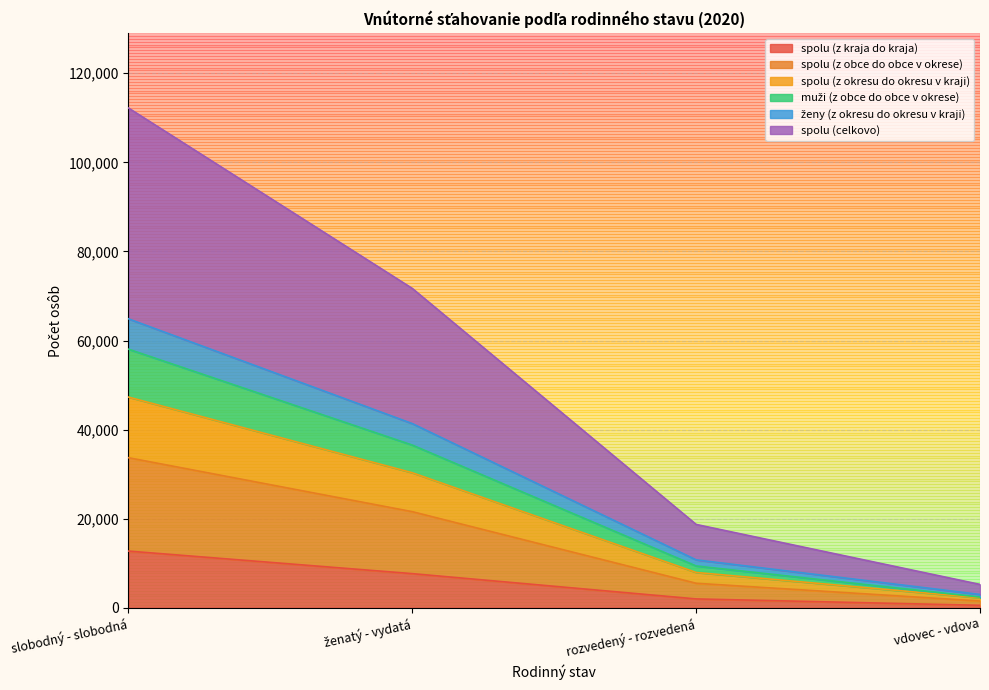

True or false: ženy (z okresu do okresu v kraji) and spolu (celkovo) intersect in this chart.

False